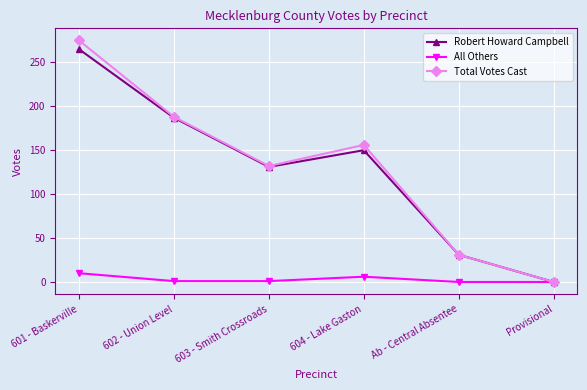

What is the difference between the highest and lowest values at 601 - Baskerville?

265